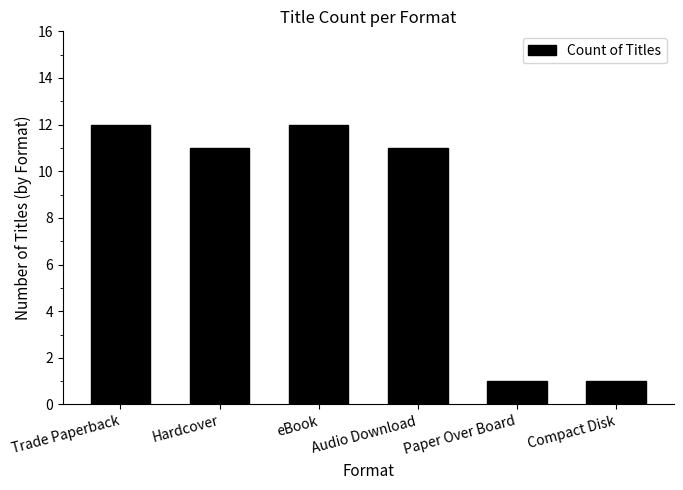

What is the label of the 4th bar from the left?

Audio Download